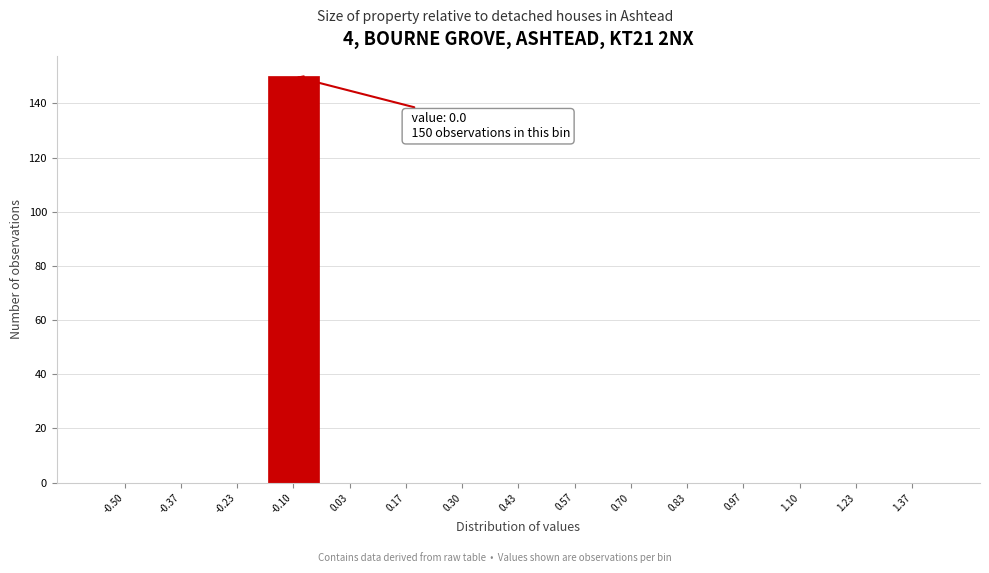

Reading left to right, what are all the values shown in this chart?

-0.50=0	-0.37=0	-0.23=0	-0.10=150	0.03=0	0.17=0	0.30=0	0.43=0	0.57=0	0.70=0	0.83=0	0.97=0	1.10=0	1.23=0	1.37=0